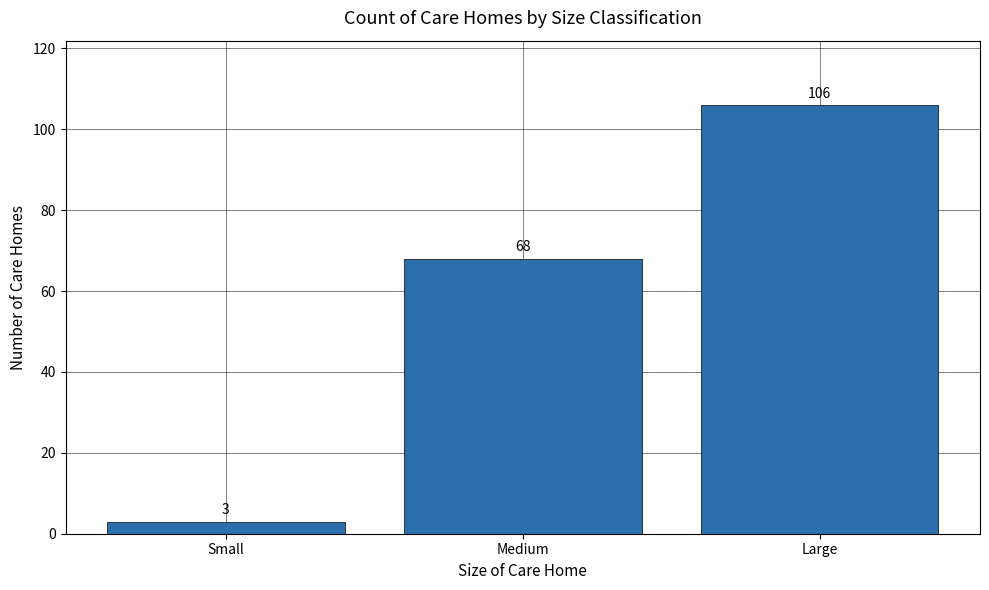

What is the difference between the values at Large and Medium?

38